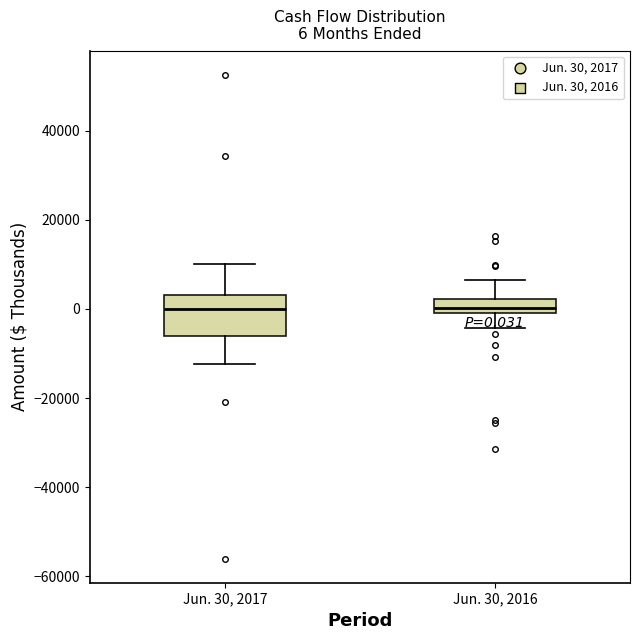

Which box is the tallest, from its lower edge to its upper edge?

Jun. 30, 2017